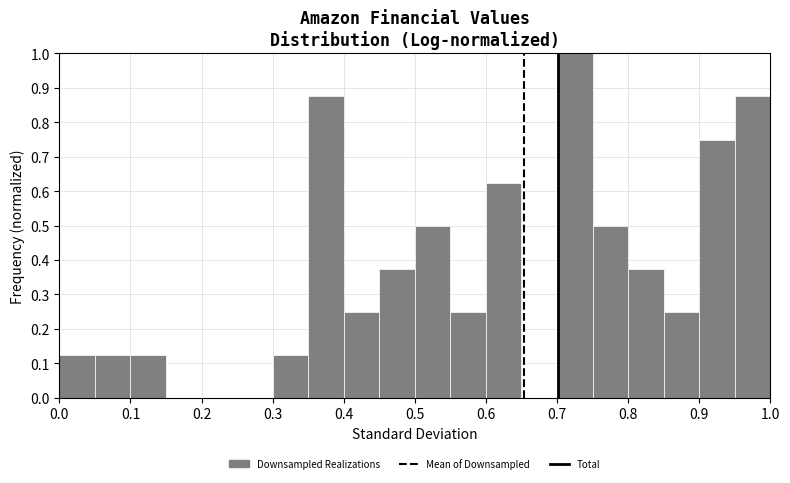

Which range on the x-axis has the tallest bar?

0.70 to 0.75